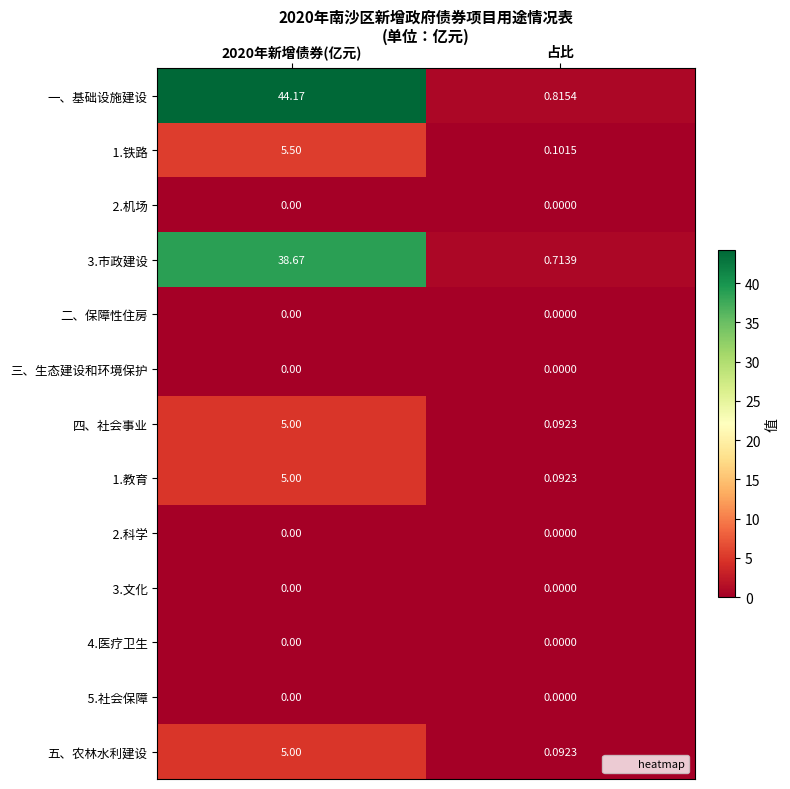

Is the value of 三、生态建设和环境保护 at 2020年新增债券(亿元) greater than the value of 五、农林水利建设 at 2020年新增债券(亿元)?

No